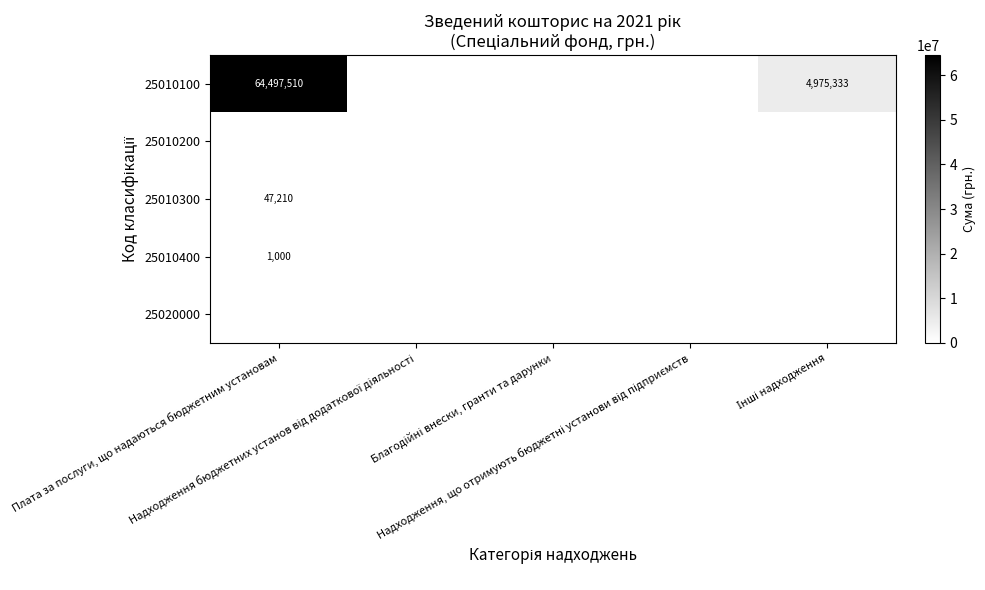

The 25010200 series shows 0 at Надходження бюджетних установ від додаткової діяльності. True or false?

True